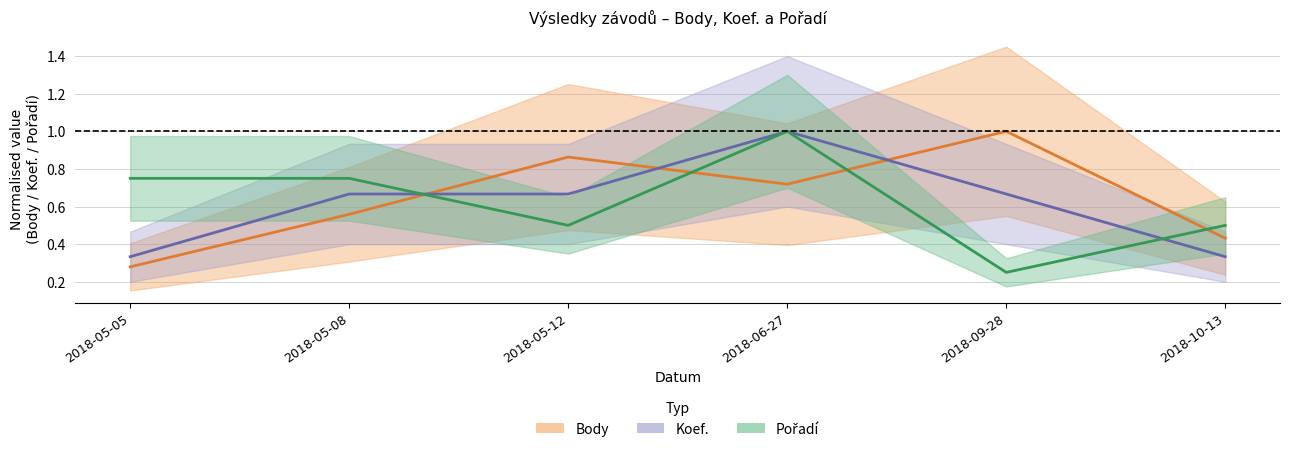

Which series ends up on top after the final intersection of Koef. and Pořadí?

Pořadí